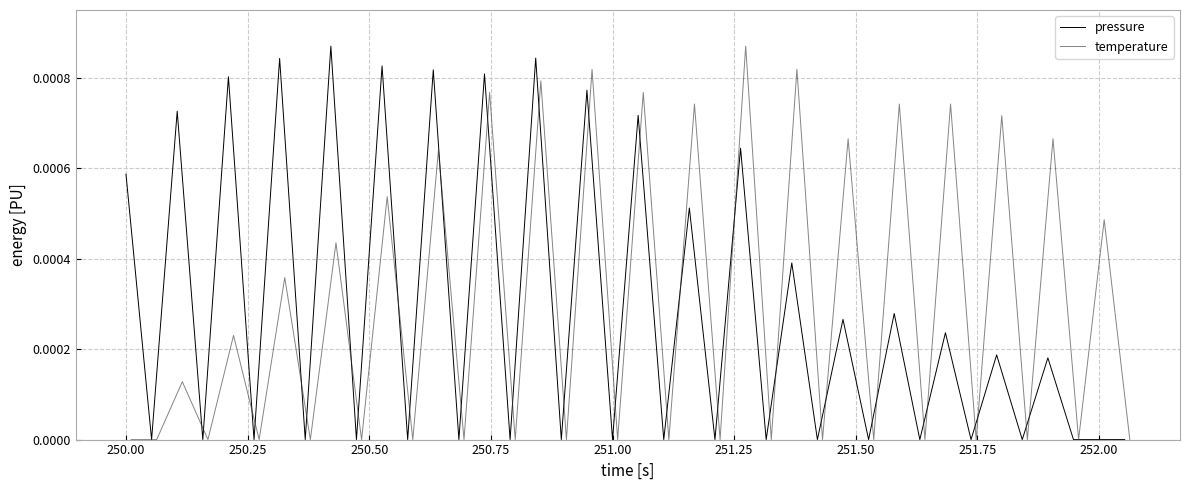

Which category has the lowest value in the temperature series?

250.00